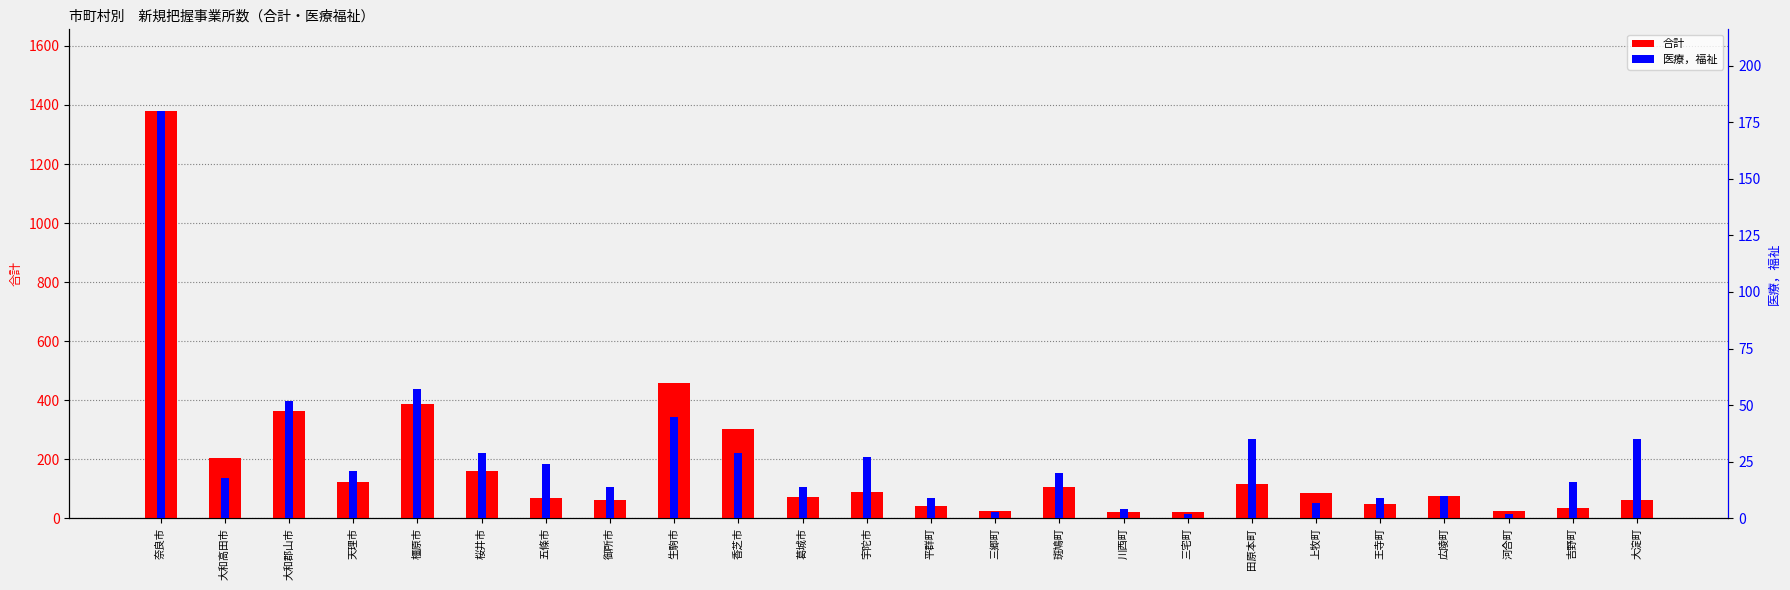

List the series in order of their overall mean, lowest first.

医療，福祉, 合計